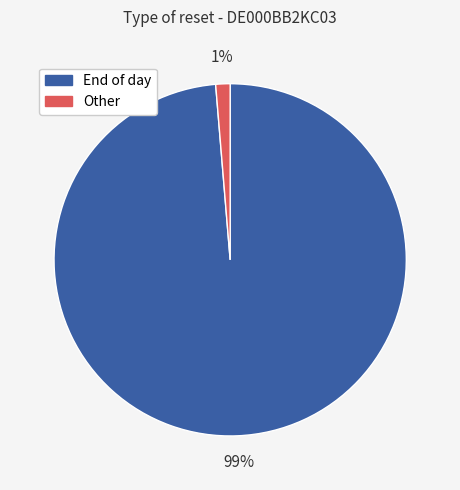

To the nearest percent, what is the combined percentage of Other and End of day?

100%